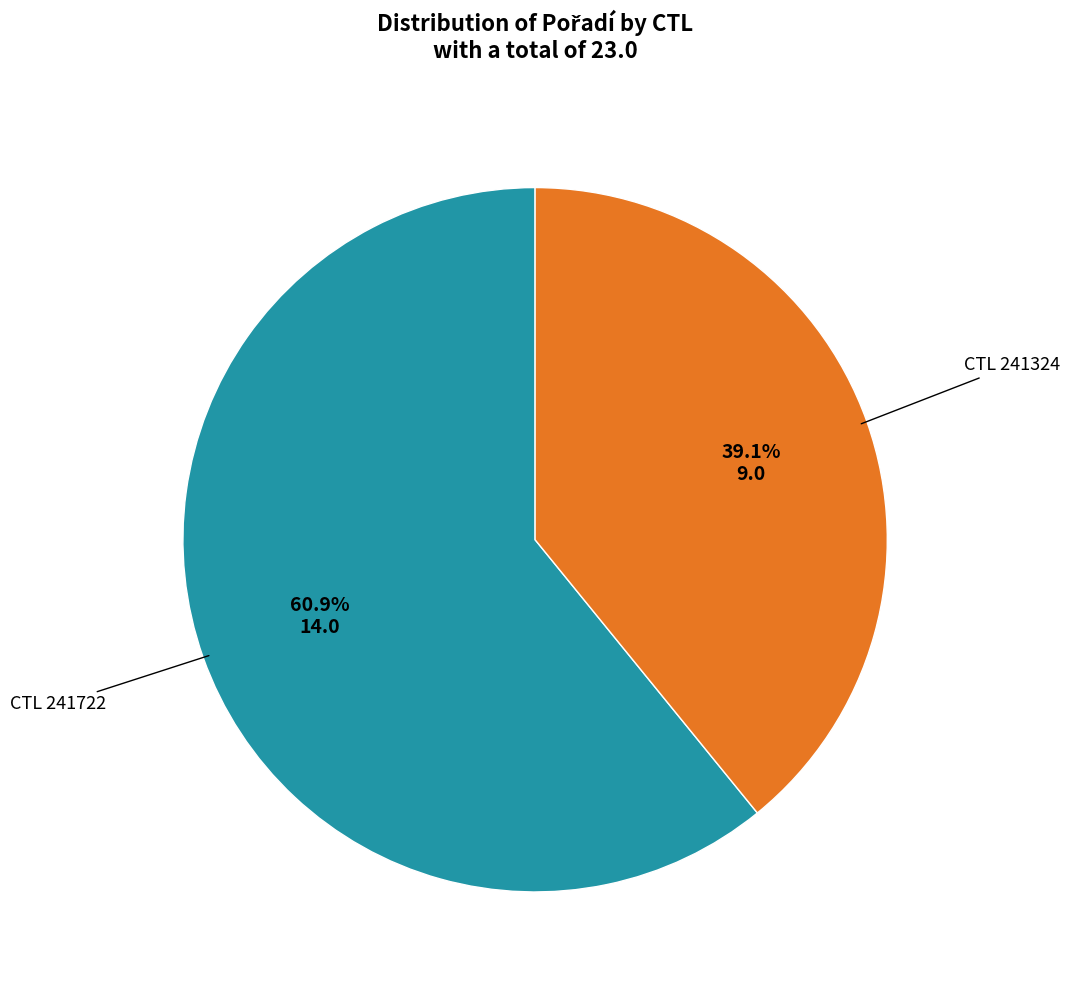

How many segments does this pie chart have?

2